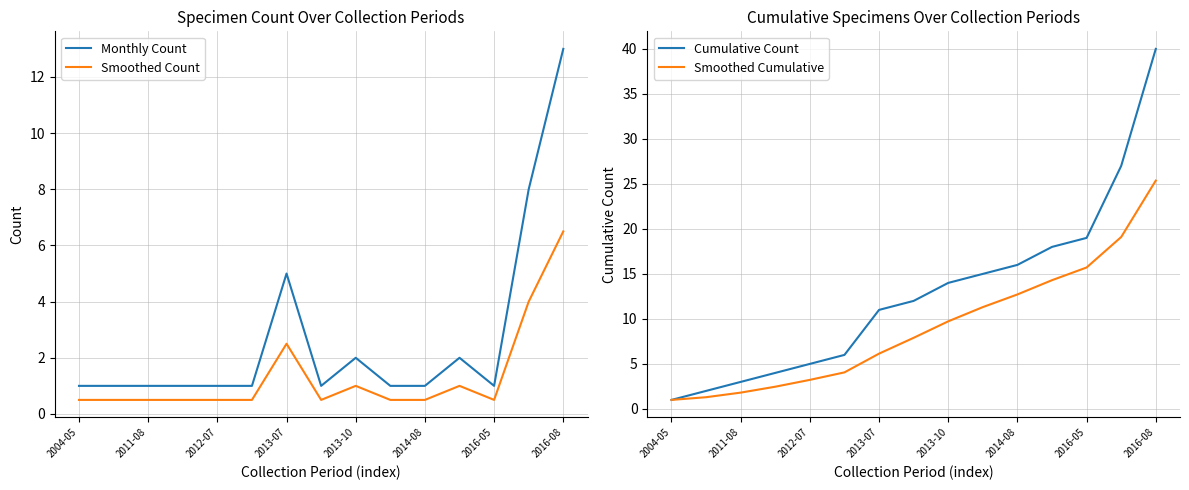

How many values in the Monthly Count series exceed 1?

5